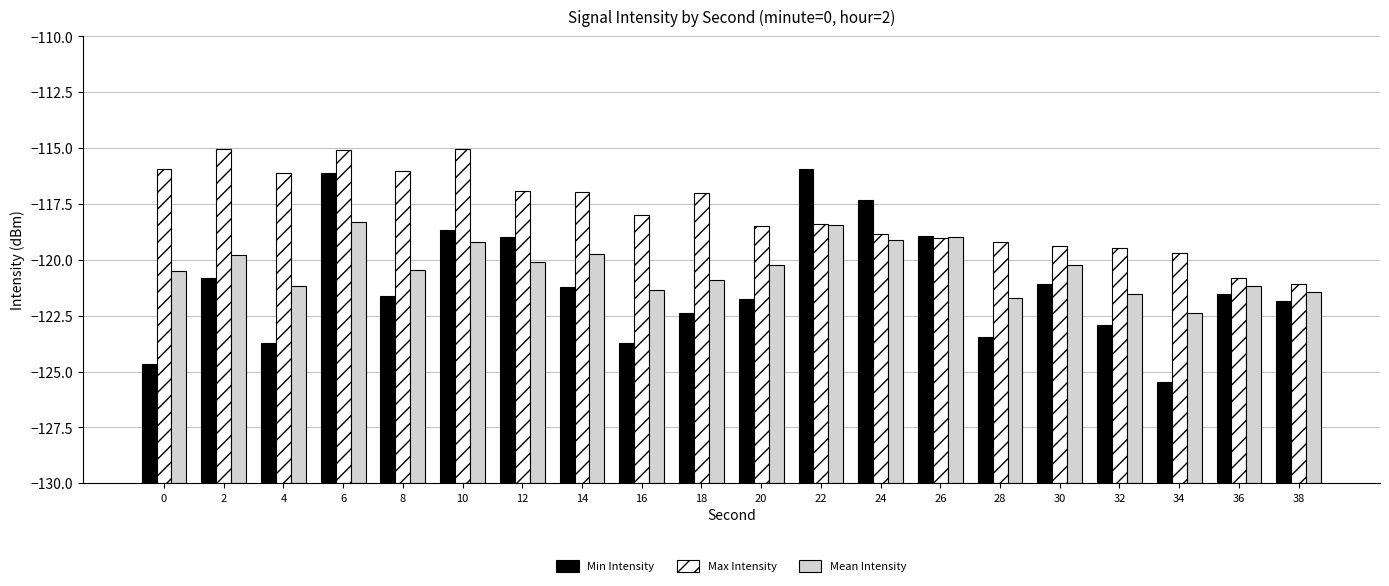

Which series has the largest total across all categories?

Max Intensity